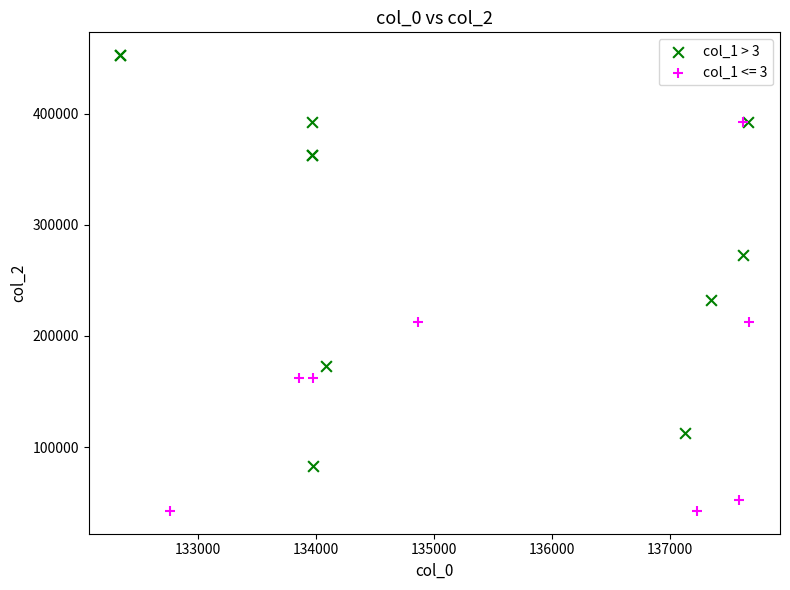

Which series contains the highest Y value?

col_1 > 3